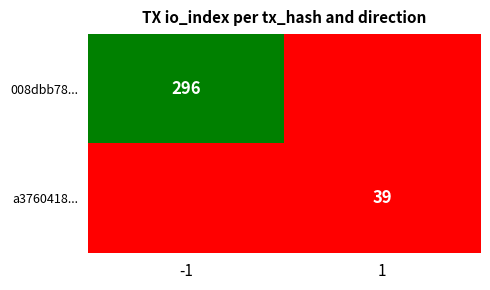

Is the value of 008dbb78... at -1 greater than the value of a3760418... at 1?

Yes